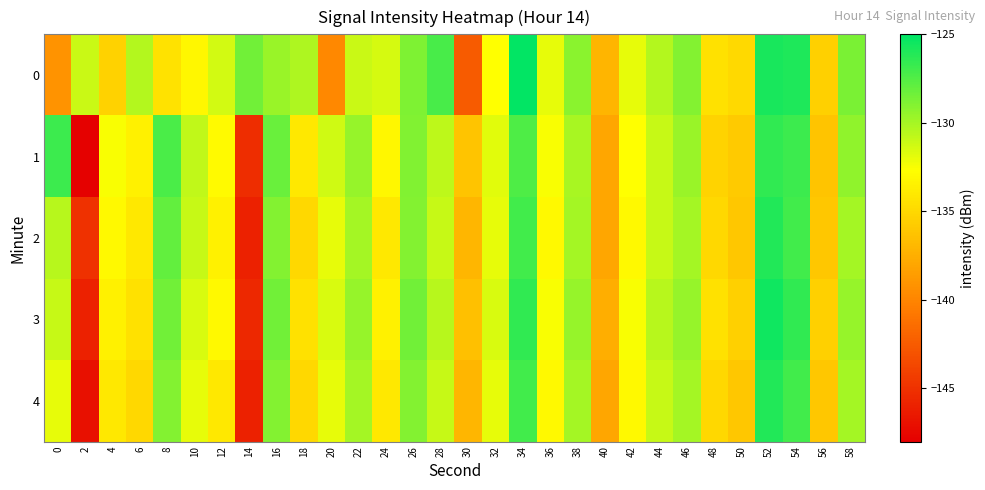

At which category is the sum across all series the highest?

52